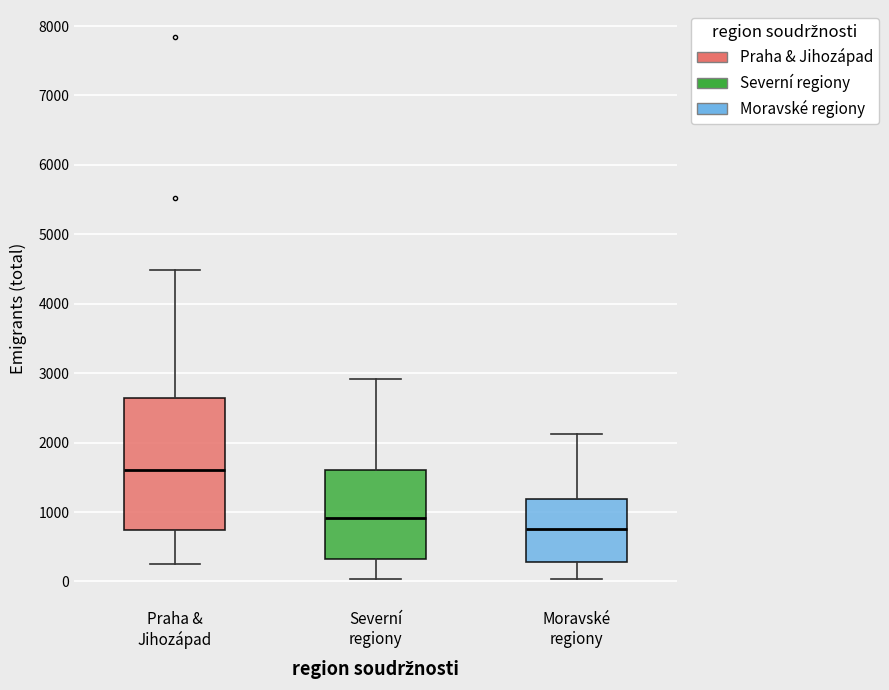

Where does the upper whisker of the box for Praha & Jihozápad end on the y-axis? The values are not printed on the chart, so give them approximately, as read against the axis.

4500